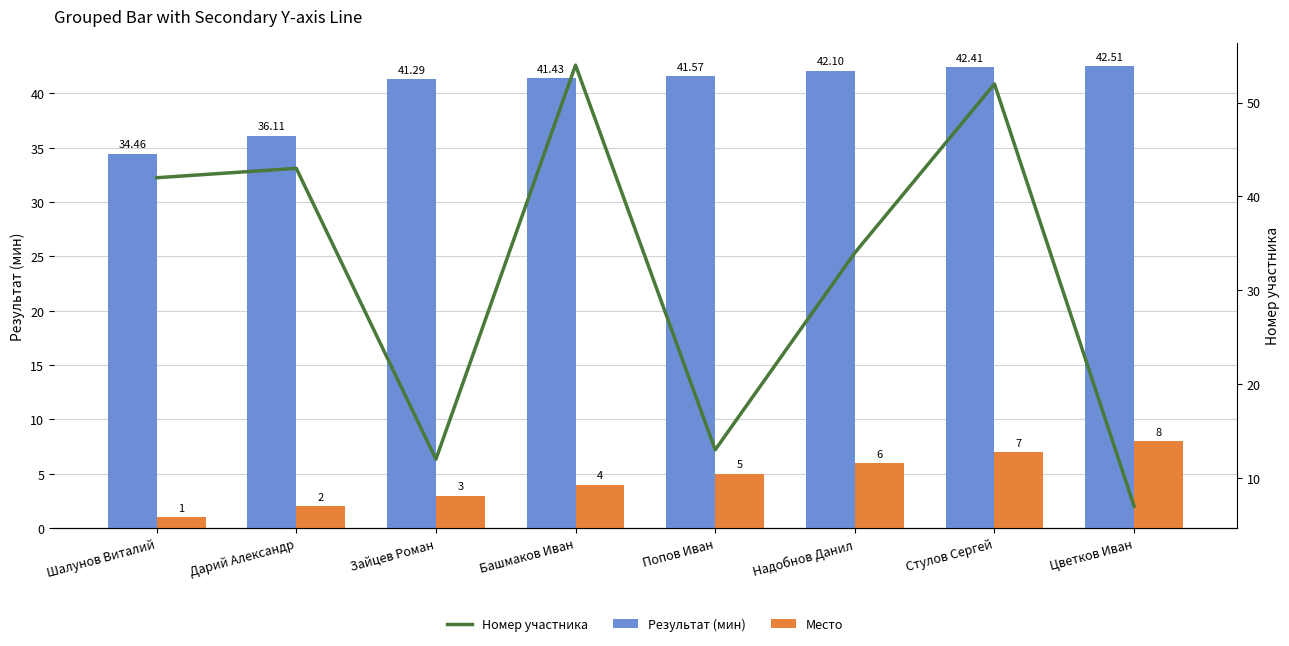

At which label does Результат (мин) reach its peak?

Цветков Иван